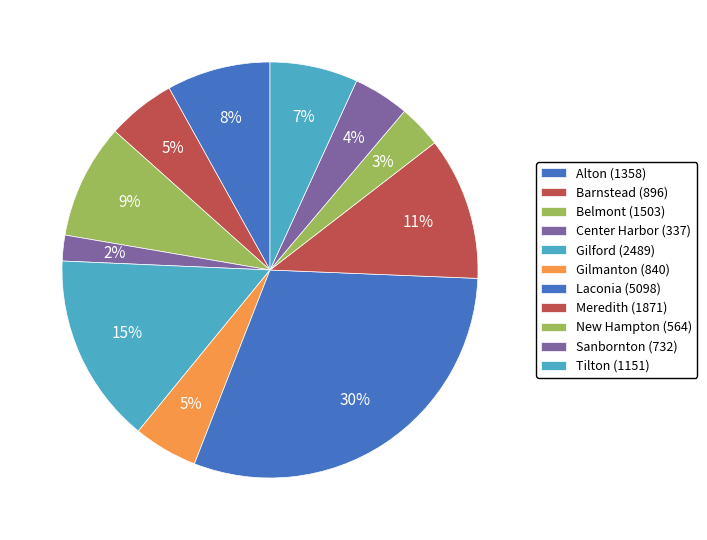

How many segments does this pie chart have?

11